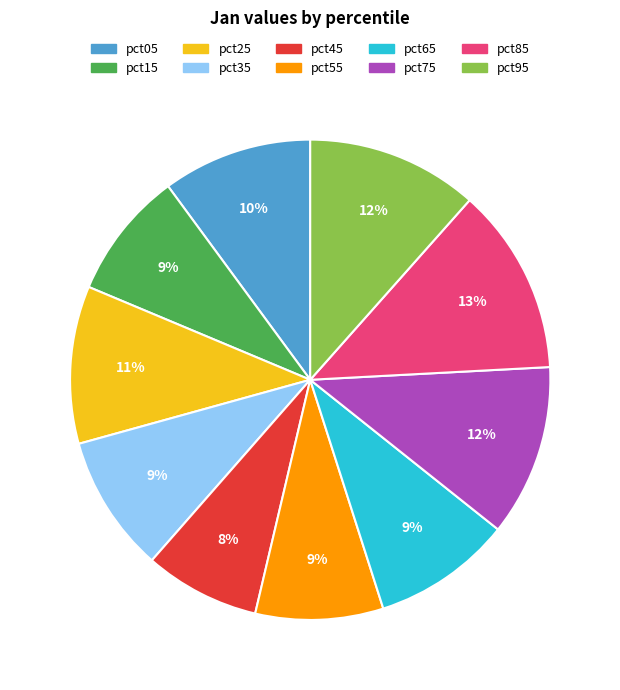

Does pct05 represent more than half of the total?

No